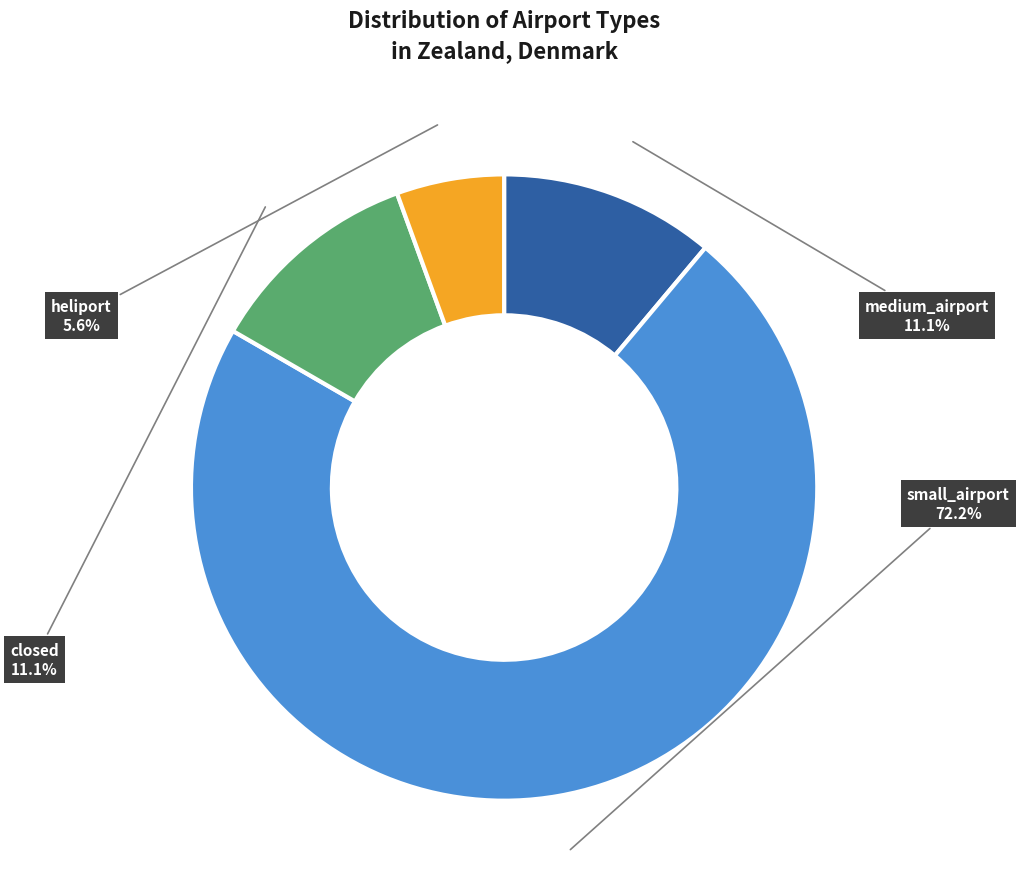

Is heliport the majority of the pie?

No